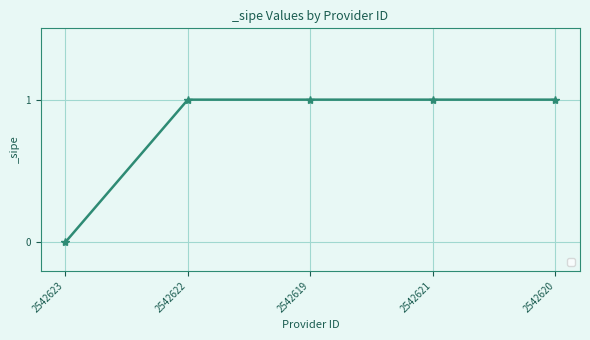

At which category does the chart reach its minimum across all series?

2542623